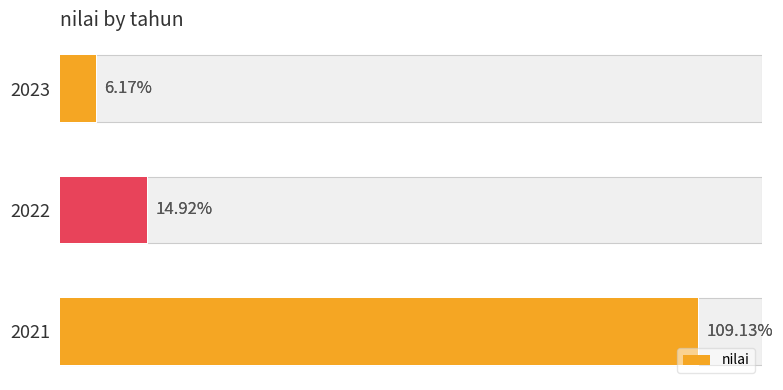

What is the difference between the values at 2023 and 2021?

103.0